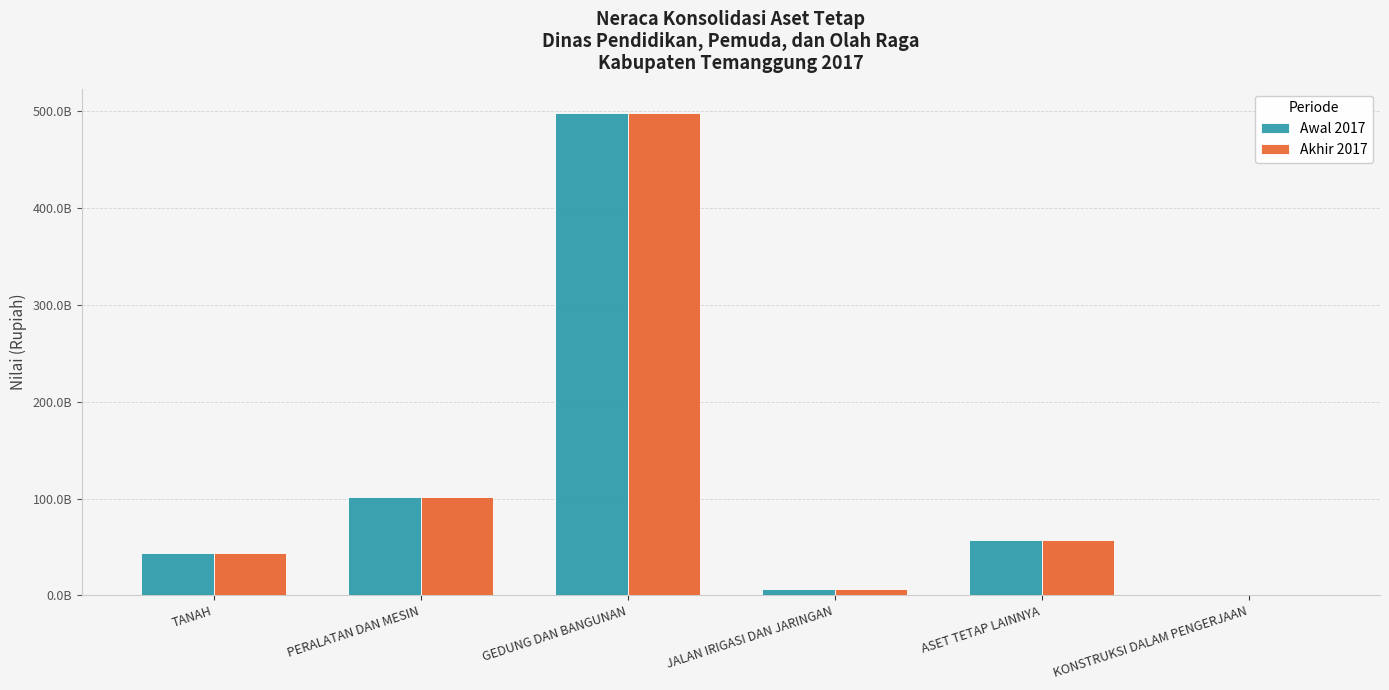

Rank the categories by Awal 2017 value from highest to lowest.

GEDUNG DAN BANGUNAN, PERALATAN DAN MESIN, ASET TETAP LAINNYA, TANAH, JALAN IRIGASI DAN JARINGAN, KONSTRUKSI DALAM PENGERJAAN